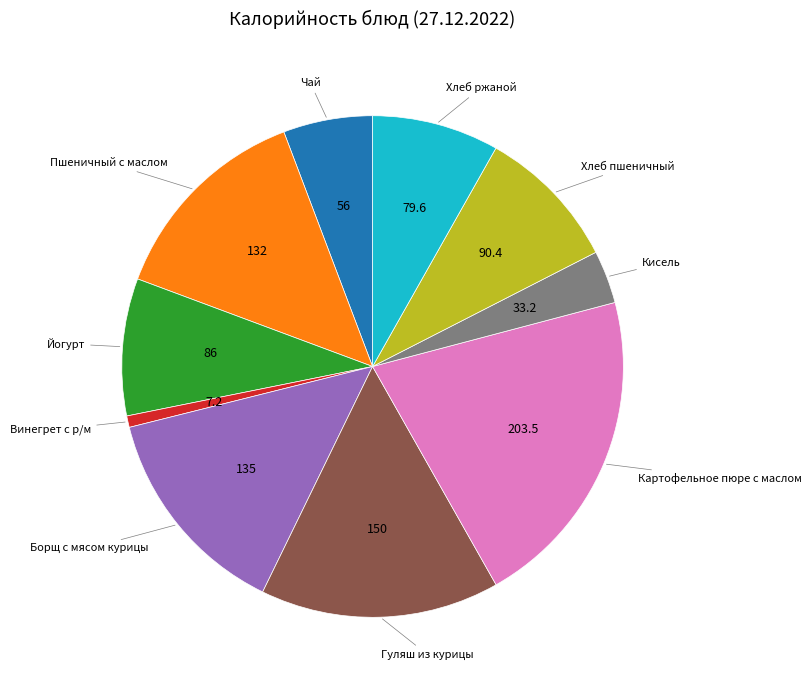

Does any single category account for the majority?

No